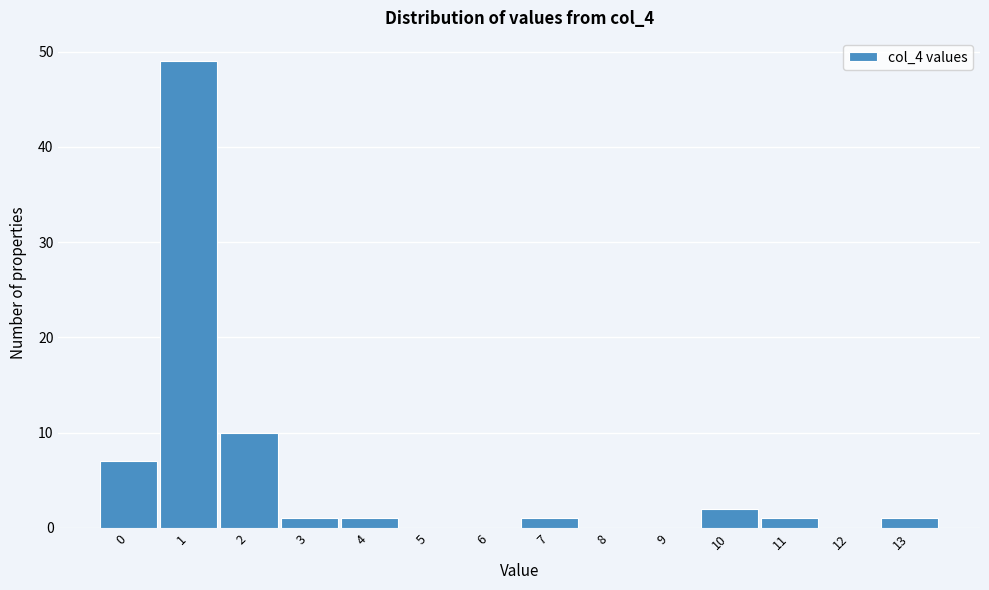

Reading left to right, extract all data points from this chart.

0=7	1=49	2=10	3=1	4=1	5=0	6=0	7=1	8=0	9=0	10=2	11=1	12=0	13=1